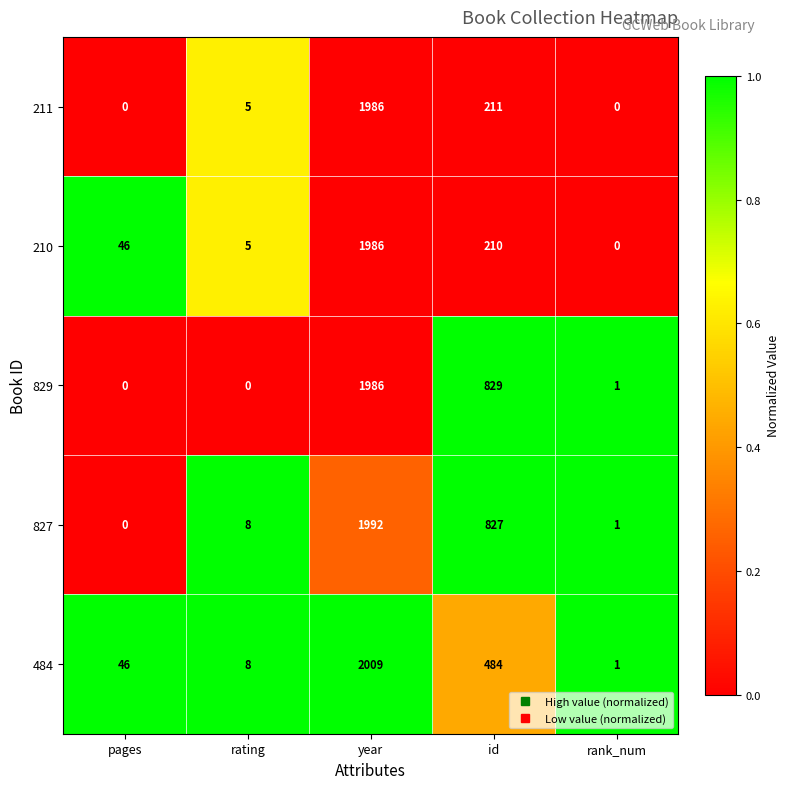

At how many categories does at least one series exceed 0?

5